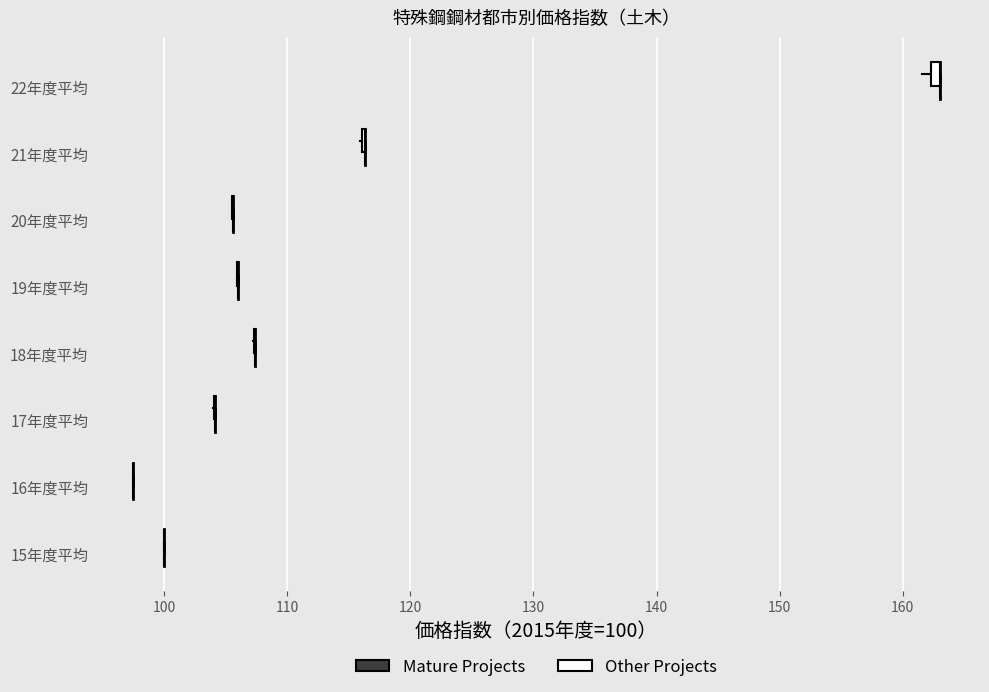

Rank the series by their average value, from lowest to highest.

Mature Projects, Other Projects